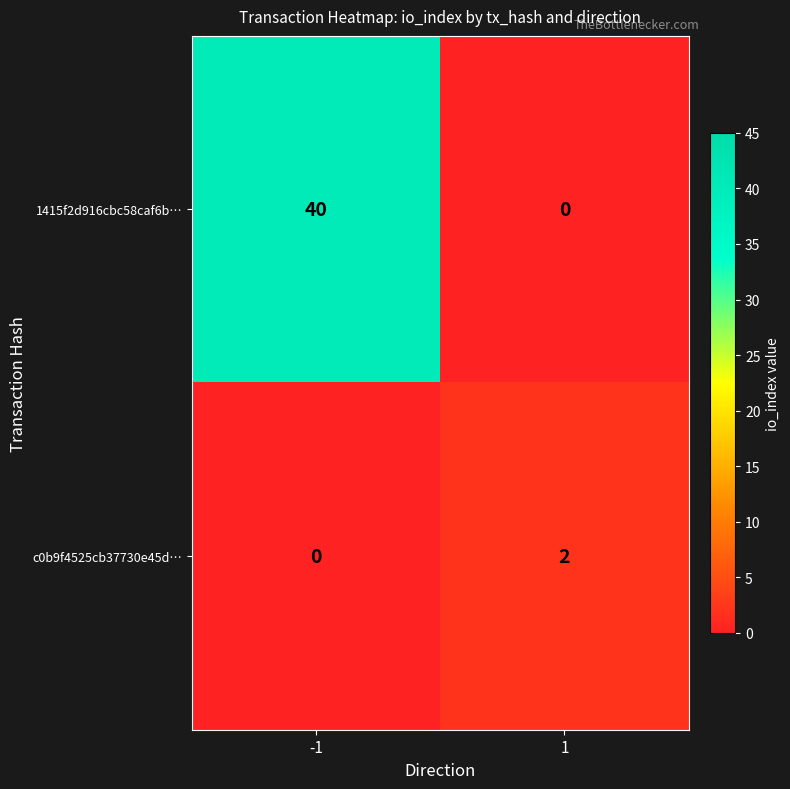

What is the total value across all series at -1?

40